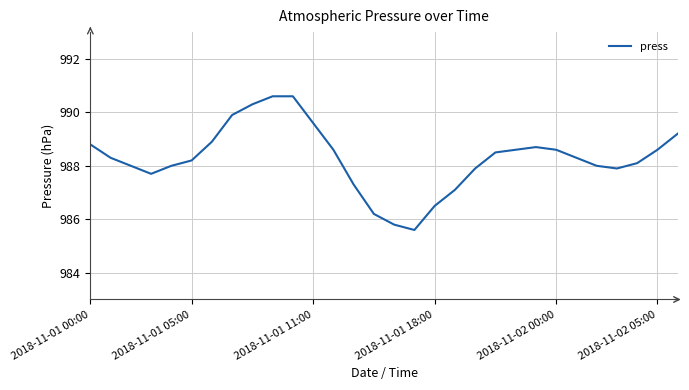

What is the smallest value displayed?

985.6